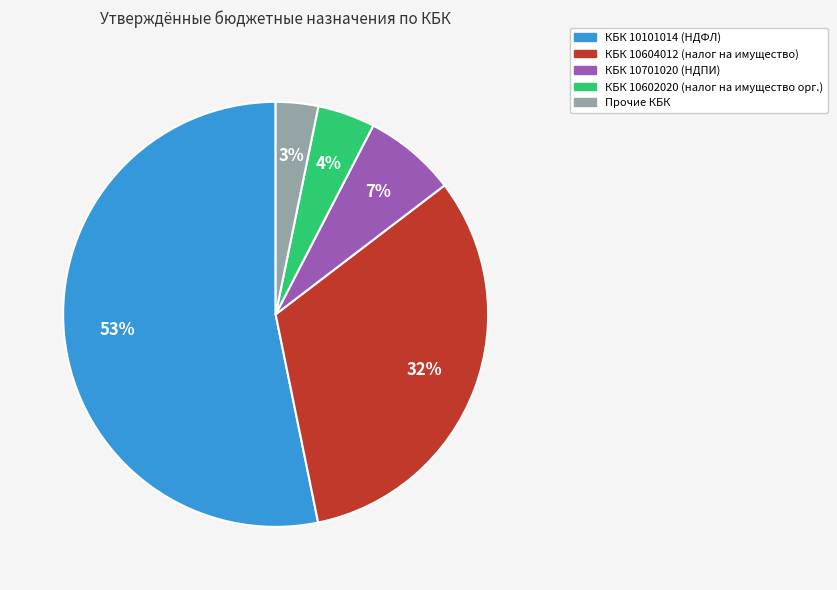

How many segments does this pie chart have?

5